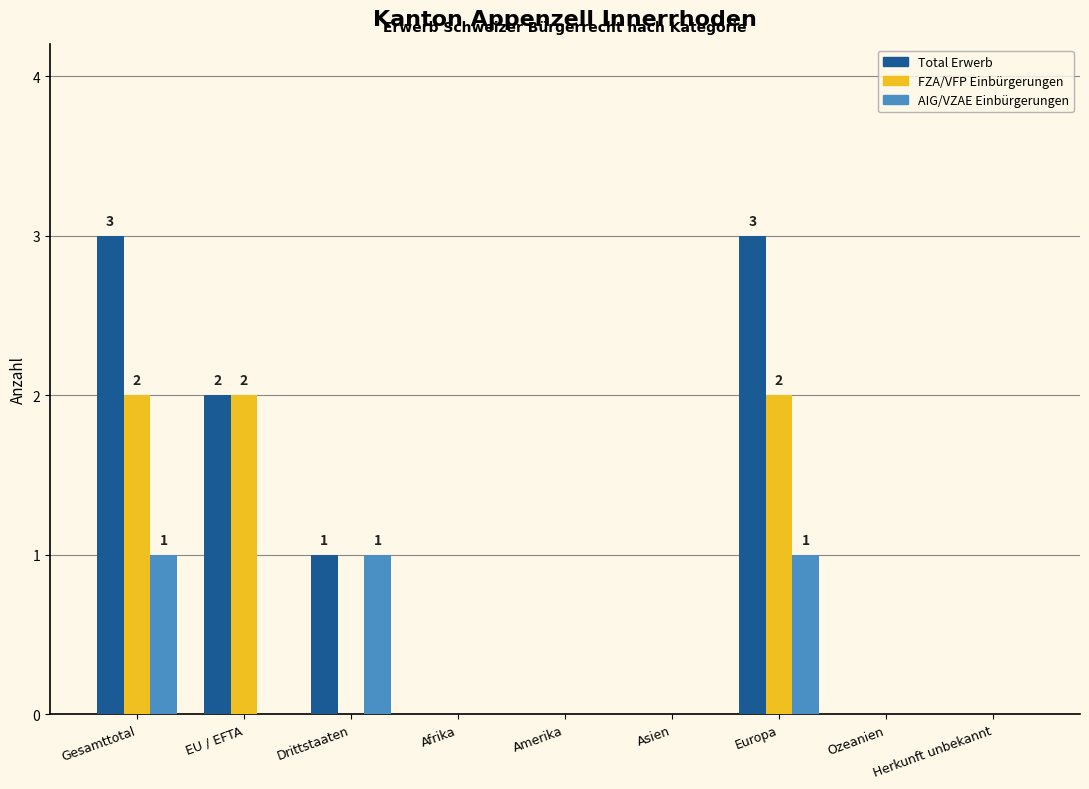

What is the sum of all FZA/VFP Einbürgerungen values?

6